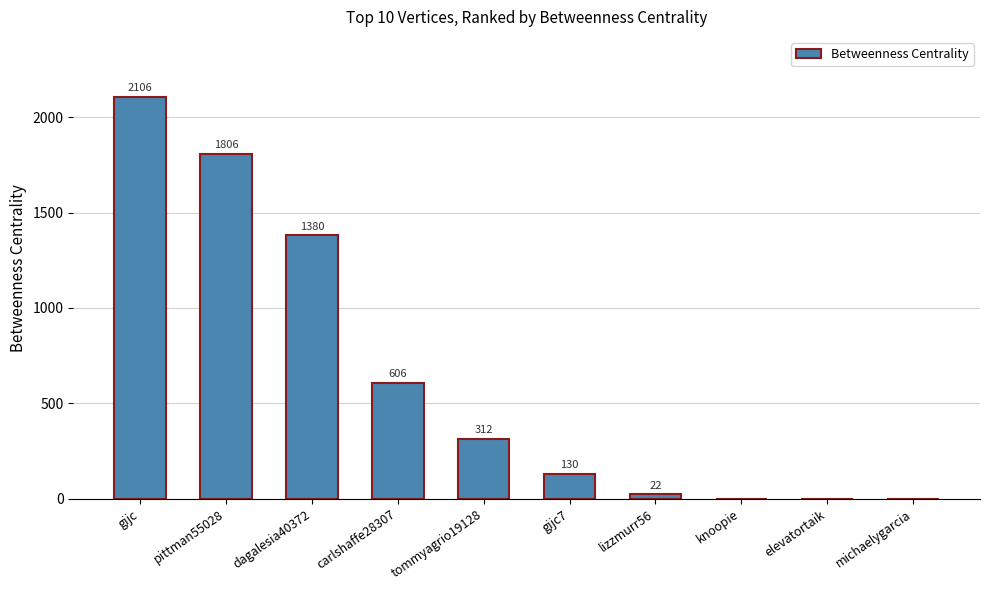

What is the sum of all values?

6362